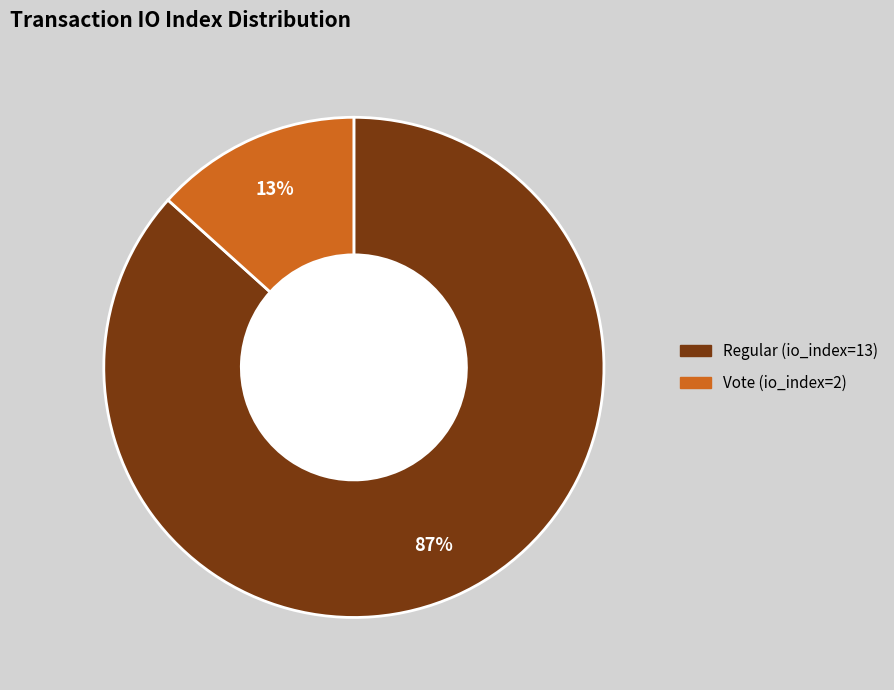

True or false: Vote (io_index=2) accounts for 25% of the total.

False